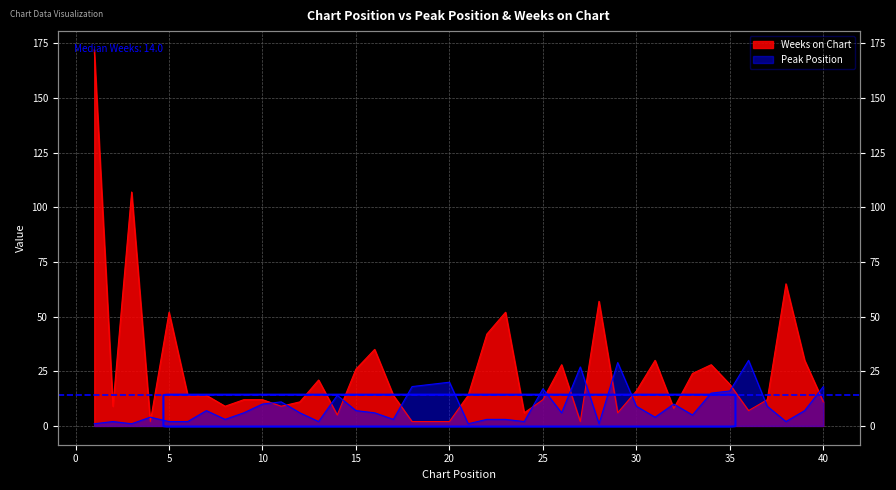

Reading left to right, list all the values displayed in this chart.

Peak Position: 1=1	2=2	3=1	4=4	5=2	6=2	7=7	8=3	9=6	10=10	11=11	12=6	13=2	14=14	15=7	16=6	17=3	18=18	19=19	20=20	21=1	22=3	23=3	24=2	25=17	26=6	27=27	28=1	29=29	30=9	31=4	32=10	33=5	34=15	35=16	36=30	37=9	38=2	39=7	40=18
Weeks on Chart: 1=172	2=9	3=107	4=2	5=52	6=14	7=14	8=9	9=12	10=12	11=9	12=11	13=21	14=5	15=26	16=35	17=14	18=2	19=2	20=2	21=14	22=42	23=52	24=6	25=12	26=28	27=2	28=57	29=6	30=16	31=30	32=8	33=24	34=28	35=19	36=7	37=12	38=65	39=30	40=11